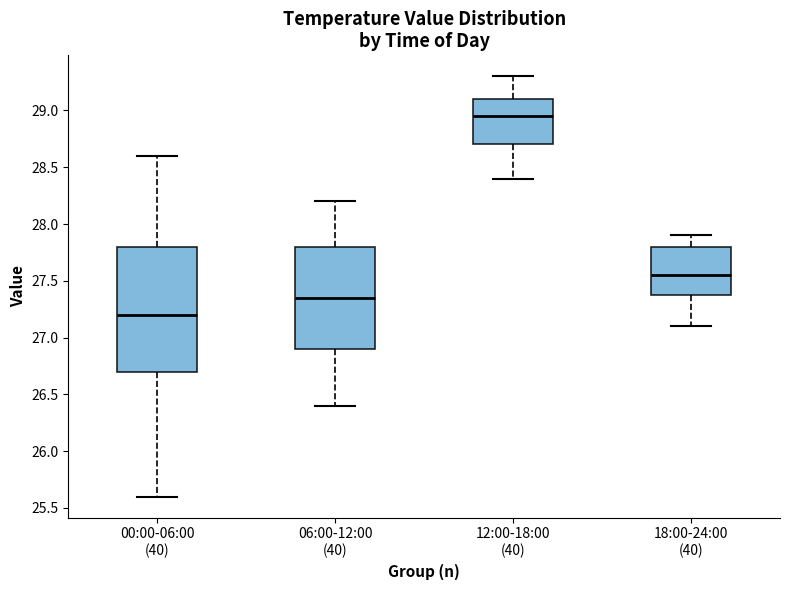

Reading left to right, transcribe this box plot: for each box, give where its median line is, the range the box spans, and where its two whiskers end, as read against the y-axis. The values are not printed on the chart, so give them approximately, as read against the axis.

00:00-06:00 (40): median 27.20, box 26.70 to 27.80, whiskers 25.60 to 28.60
06:00-12:00 (40): median 27.35, box 26.90 to 27.80, whiskers 26.40 to 28.20
12:00-18:00 (40): median 28.95, box 28.70 to 29.10, whiskers 28.40 to 29.30
18:00-24:00 (40): median 27.55, box 27.40 to 27.80, whiskers 27.10 to 27.90